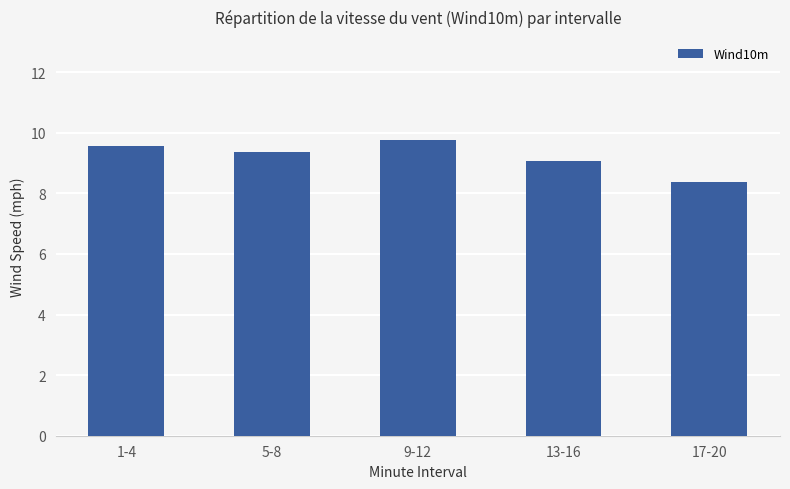

How many bars are there in total?

5